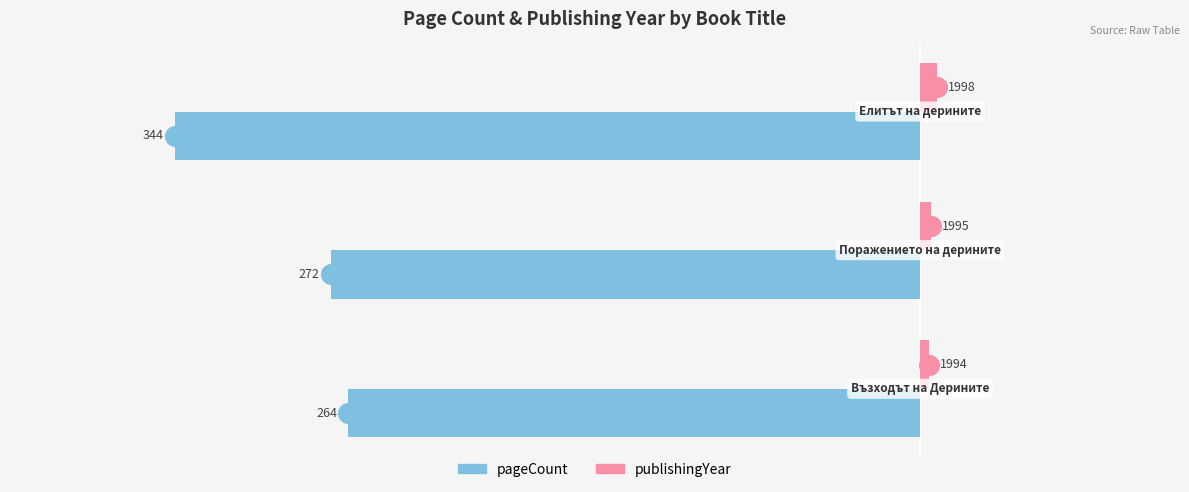

Which series contains the lowest Y value?

pageCount